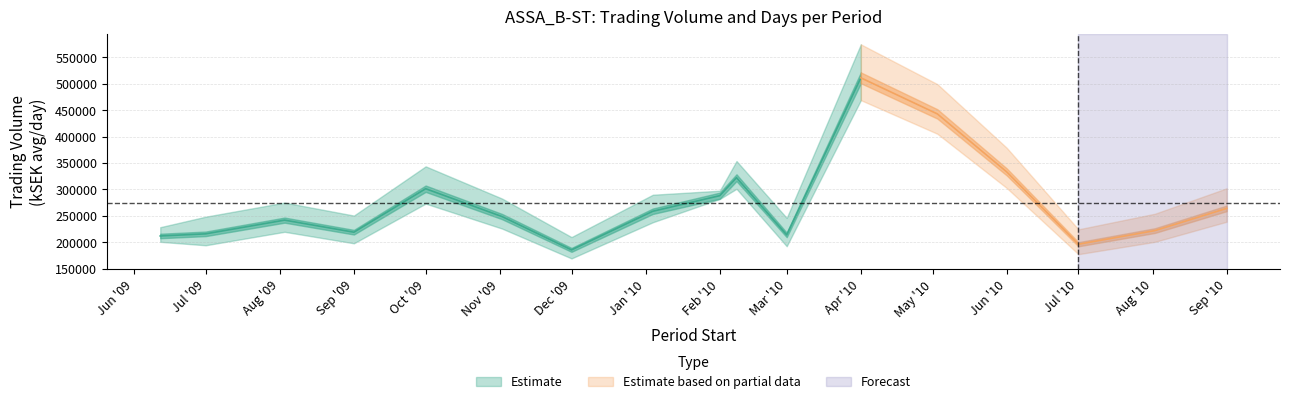

What is the difference between the Days values at 2009-12-01 and 2009-08-03?

1.0